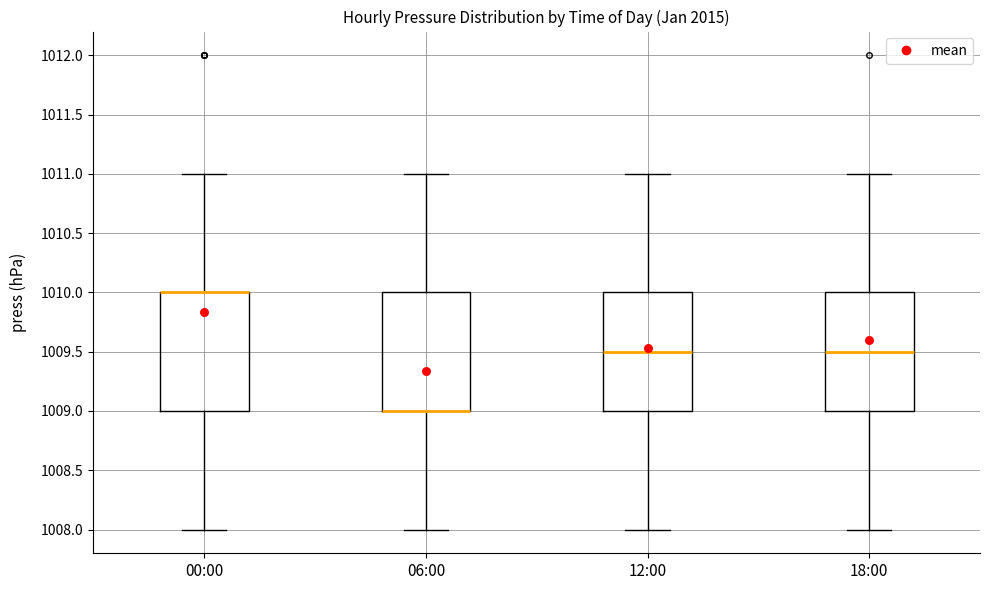

Where is the lower edge of the box for 00:00 on the y-axis? The values are not printed on the chart, so give them approximately, as read against the axis.

1009.0